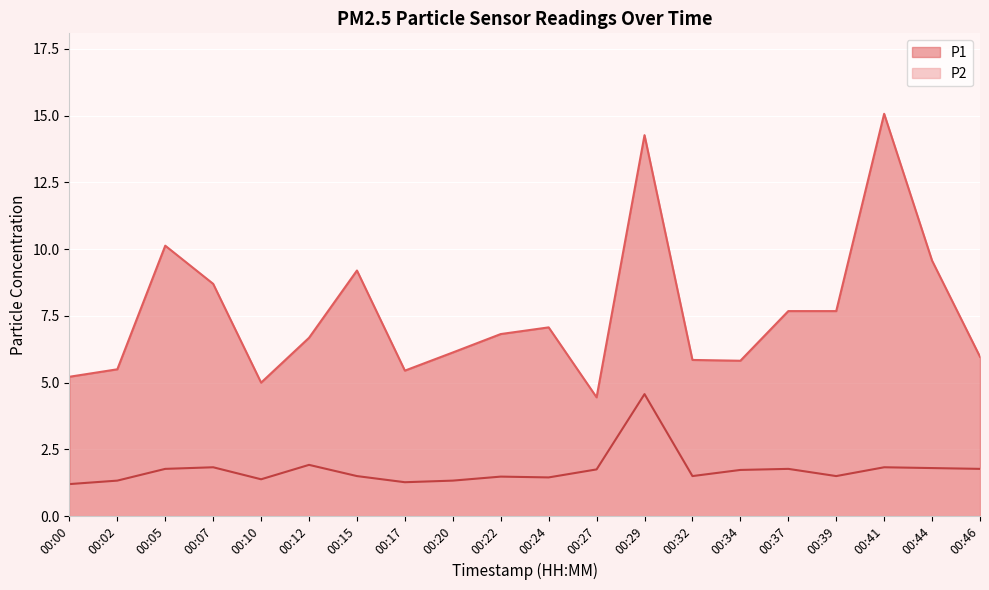

What is the value of the P1 point at the 1st from the left?

5.2